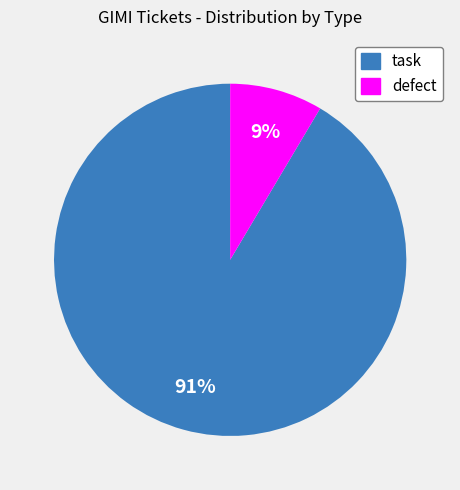

Does task account for over 50% of the chart?

Yes